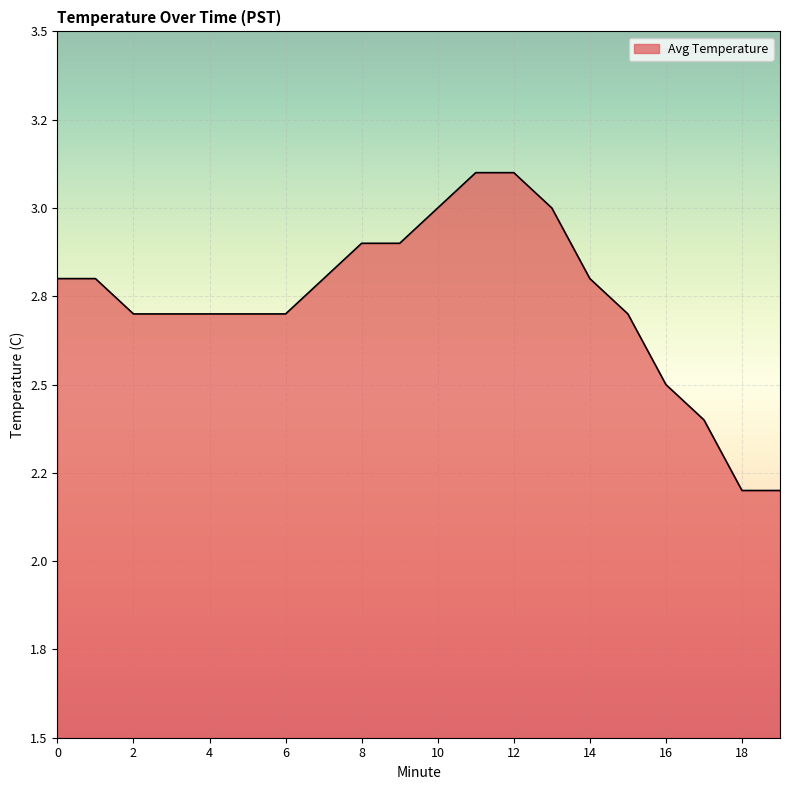

Is this an area chart (filled region under the line)?

Yes